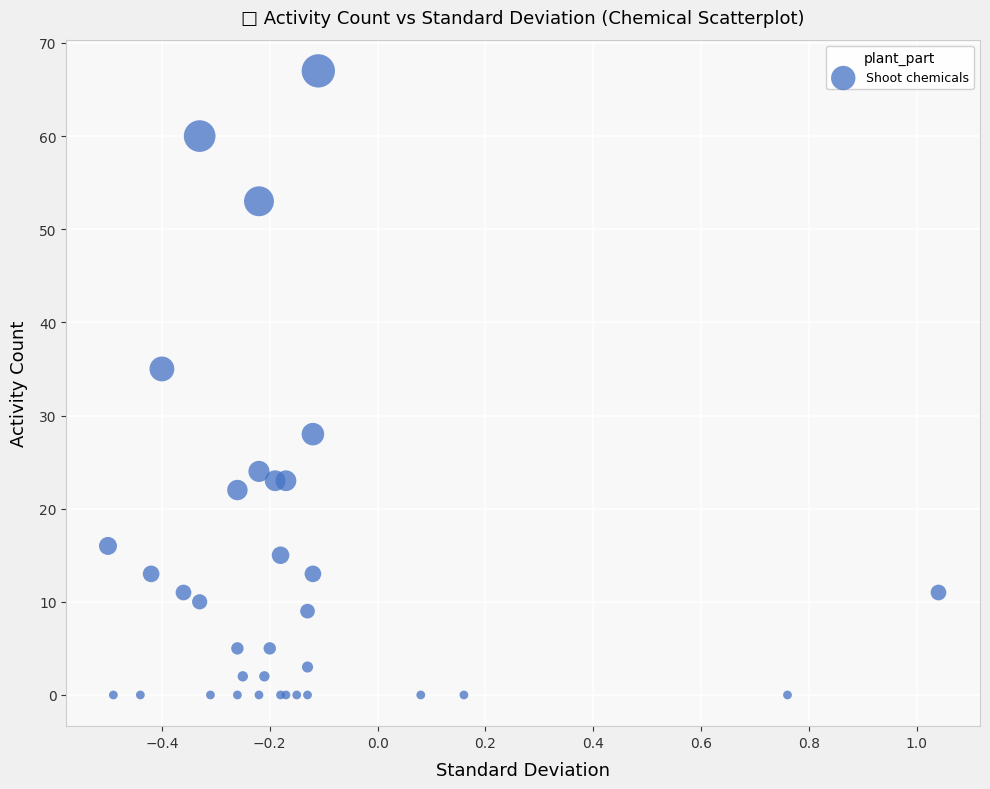

What Y value in the scatter plot is closest to 33?

35